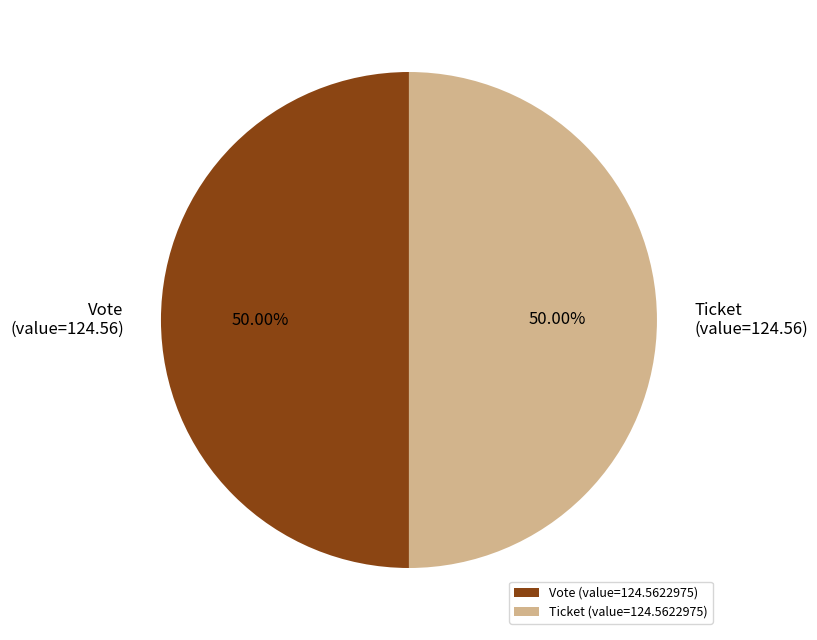

What is the ratio of the value at Vote to the value at Ticket?

1.0